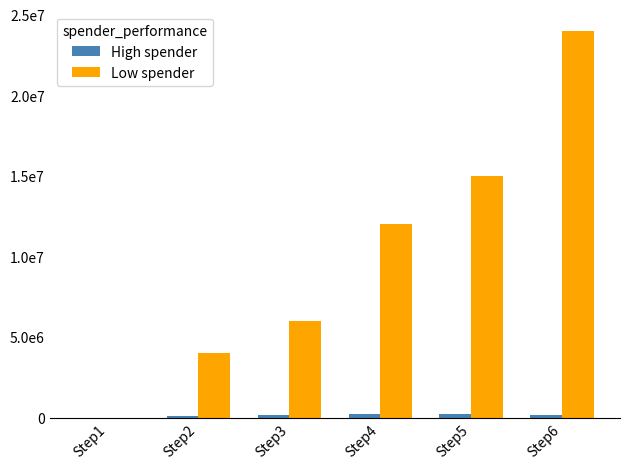

Count the number of data series in this chart.

2